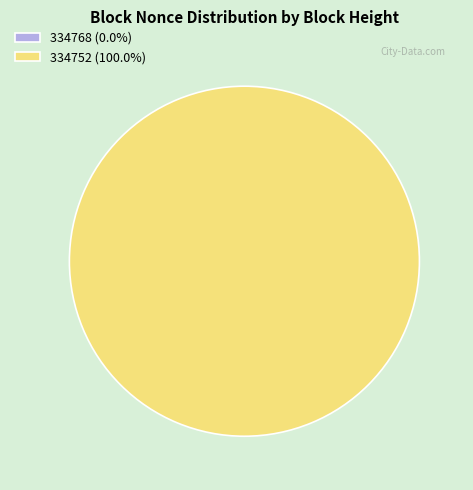

To the nearest percent, what is the difference between the largest and smallest slice percentages?

100%